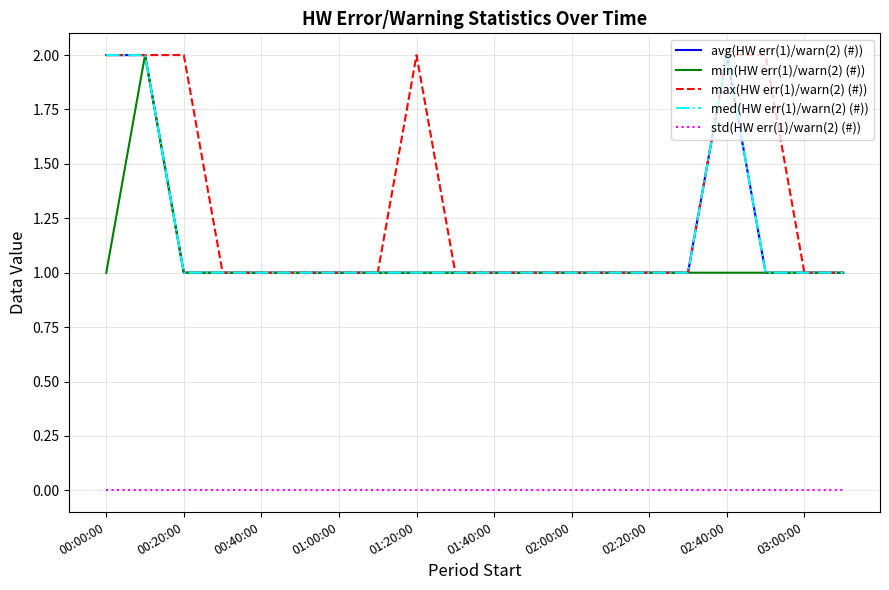

How many lines are shown in the chart?

5